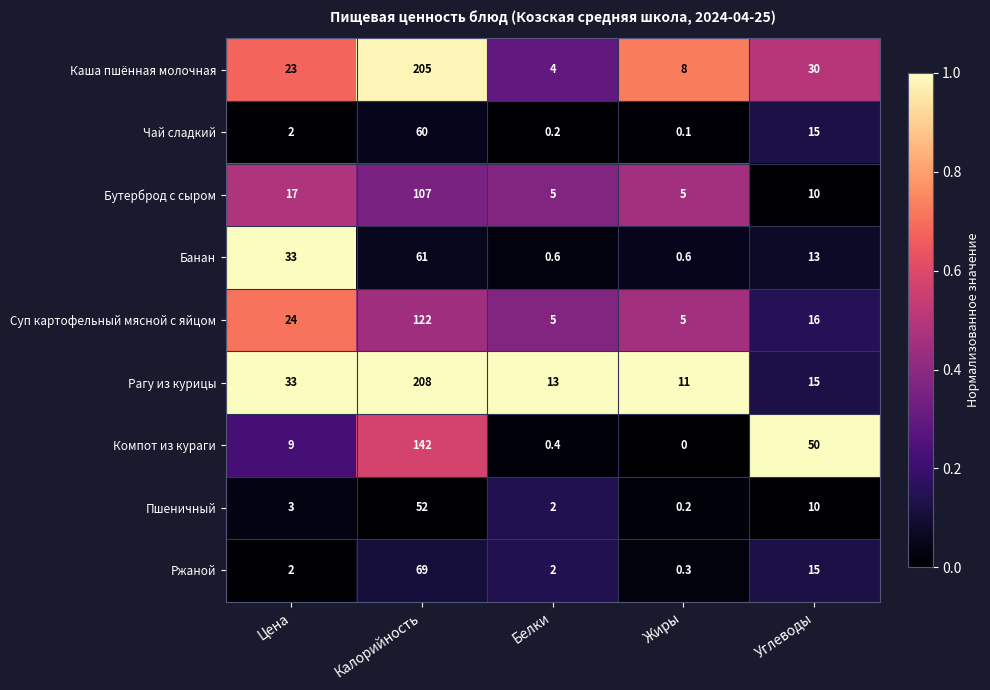

Between Белки and Углеводы, which series saw the biggest shift?

Компот из кураги